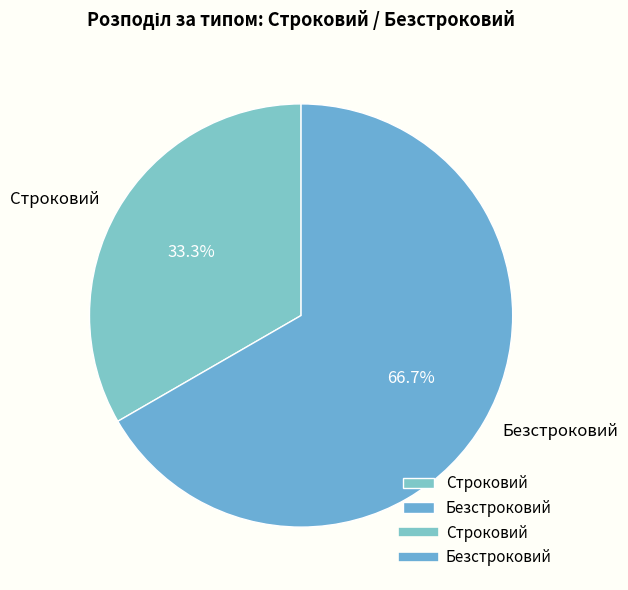

True or false: Безстроковий accounts for 57% of the total.

False